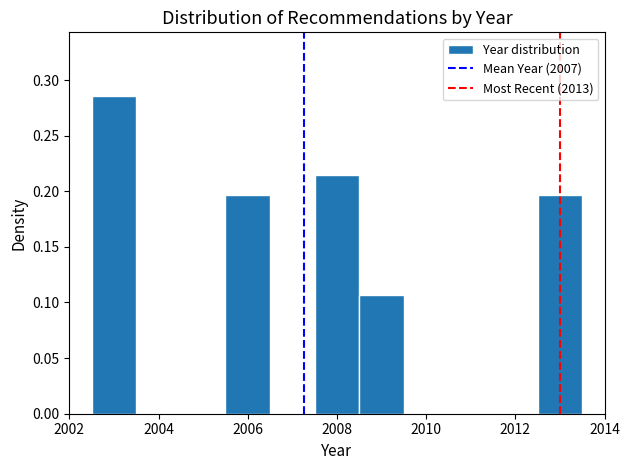

Reading left to right, transcribe this chart: for each bar, give the range it covers on the x-axis and its height. Neither the bar edges nor the heights are printed on the chart, so give them approximately, as read against the axes.

2002.5 to 2003.5: 0.285
2003.5 to 2004.5: 0
2004.5 to 2005.5: 0
2005.5 to 2006.5: 0.195
2006.5 to 2007.5: 0
2007.5 to 2008.5: 0.215
2008.5 to 2009.5: 0.105
2009.5 to 2010.5: 0
2010.5 to 2011.5: 0
2011.5 to 2012.5: 0
2012.5 to 2013.5: 0.195